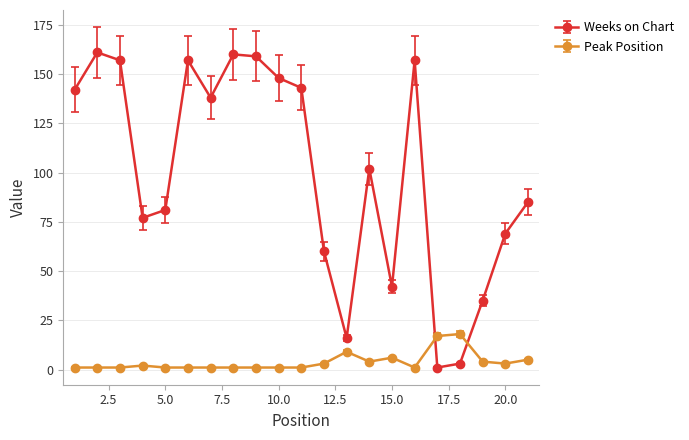

Rank the series by their maximum value, from highest to lowest.

Weeks on Chart, Peak Position